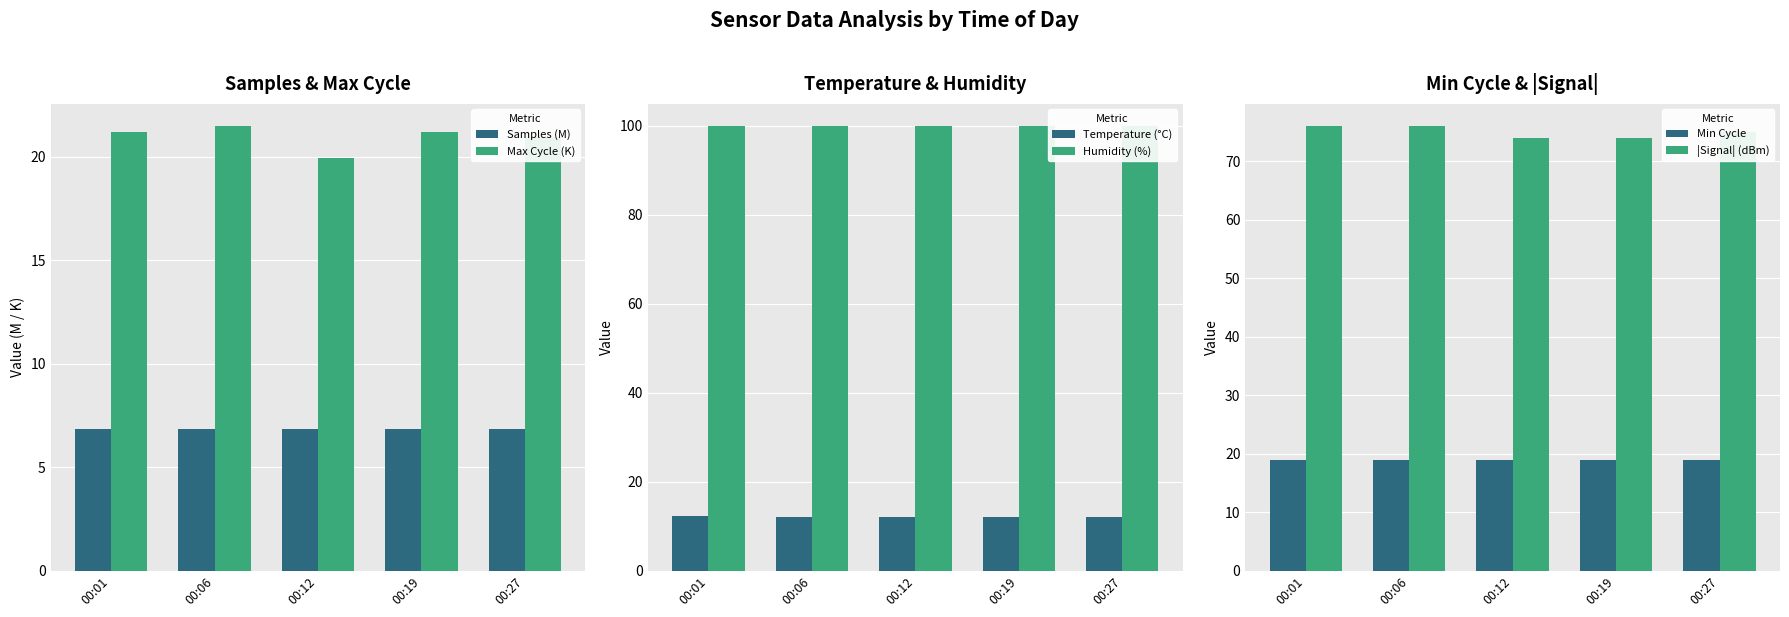

Which has a higher value, 00:12 or 00:19?

00:12